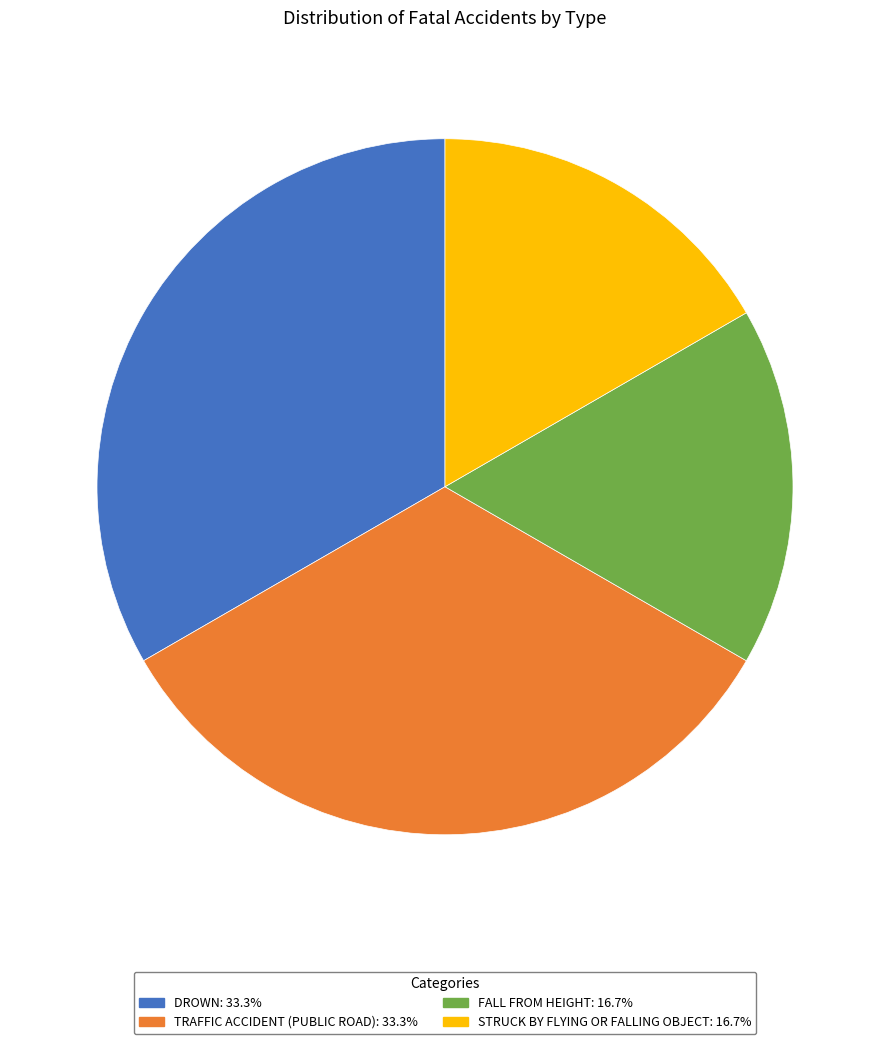

Does any single category account for the majority?

No